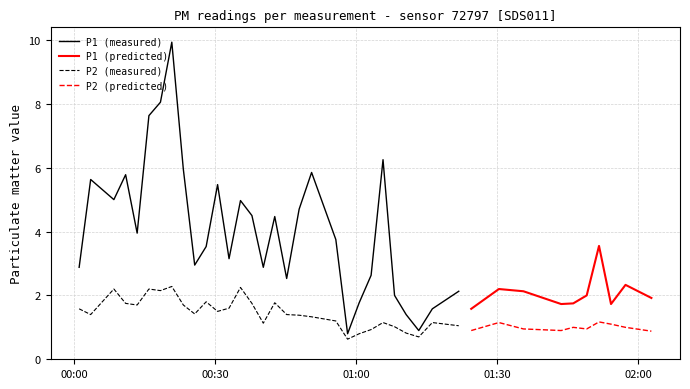

At which category does the chart reach its peak across all series?

7